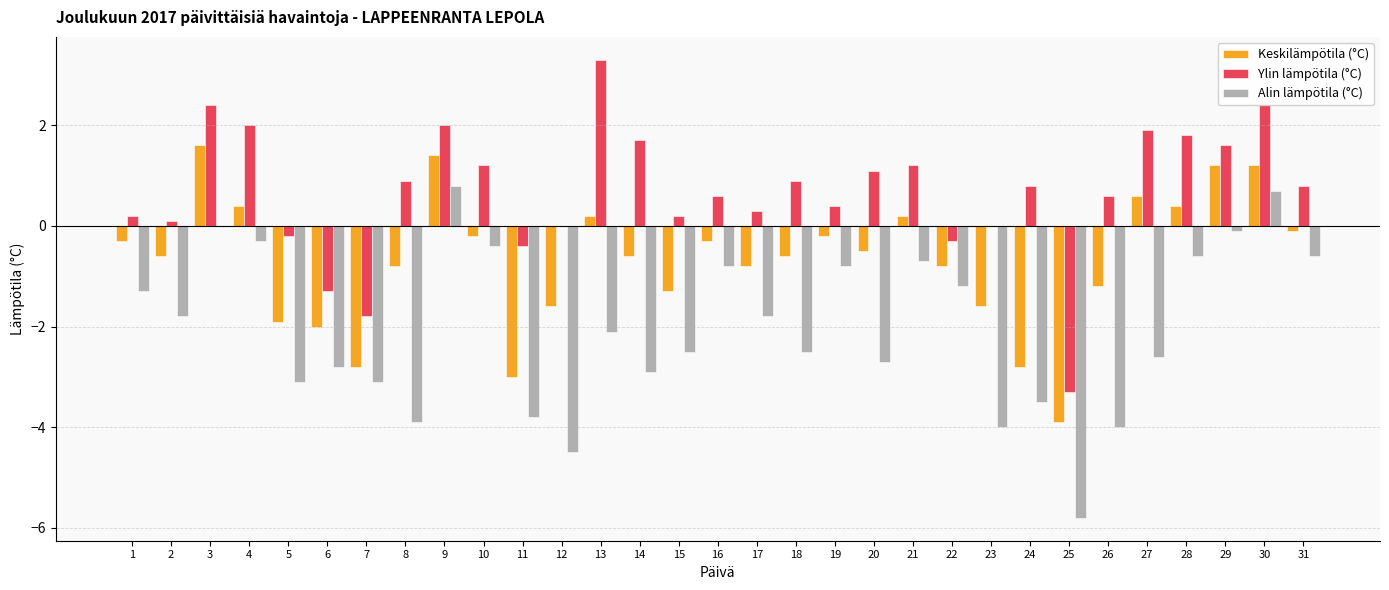

What are all the series names shown in the legend?

Keskilämpötila (°C), Ylin lämpötila (°C), Alin lämpötila (°C)